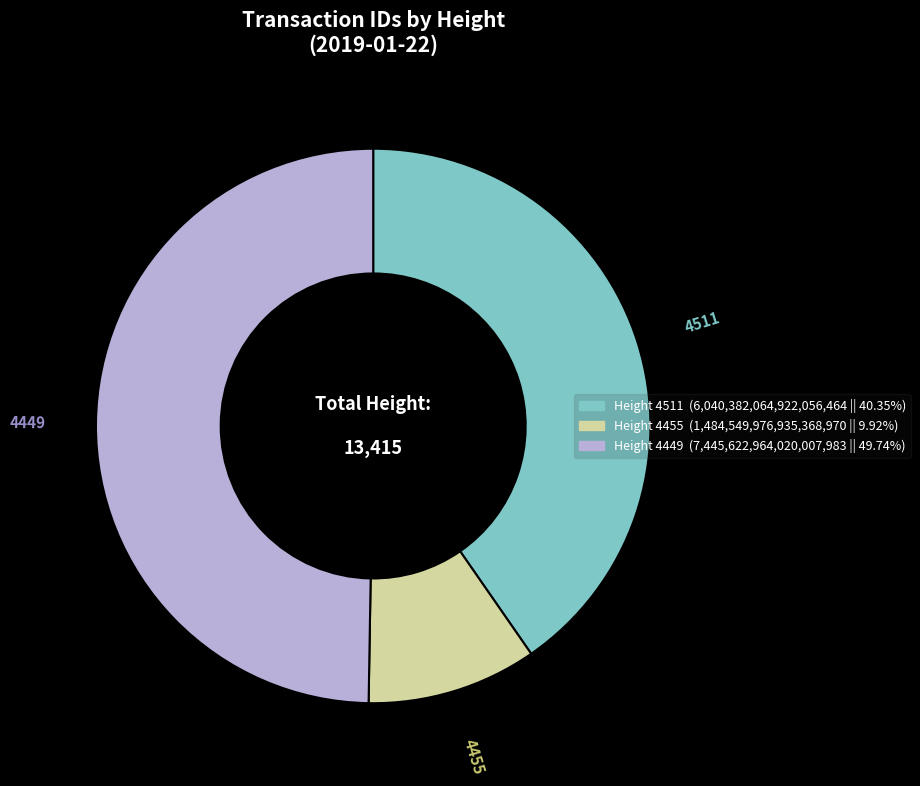

How many slices are in this pie chart?

3